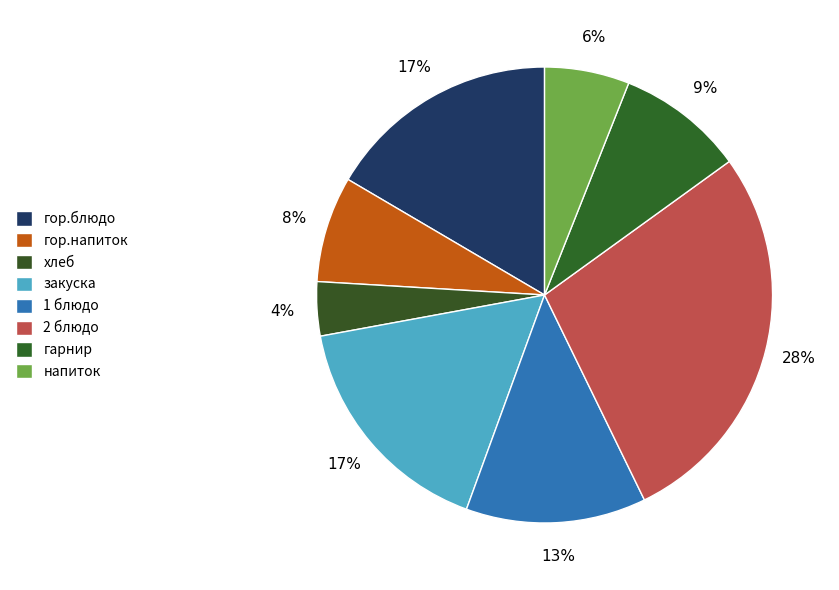

To the nearest percent, what portion does 1 блюдо represent?

13%